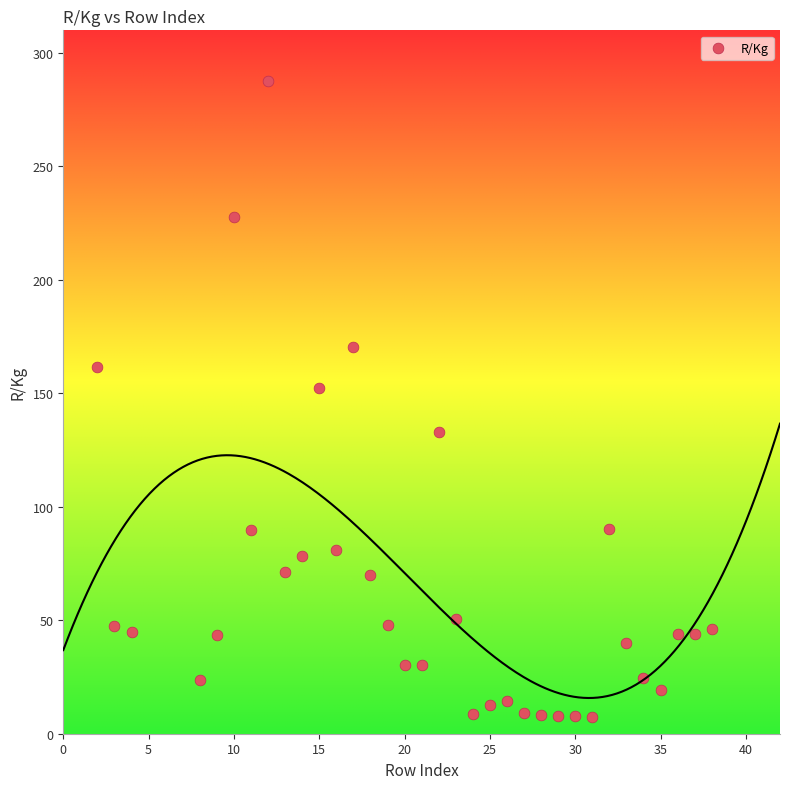

What Y value in the scatter plot is closest to 147?

152.4